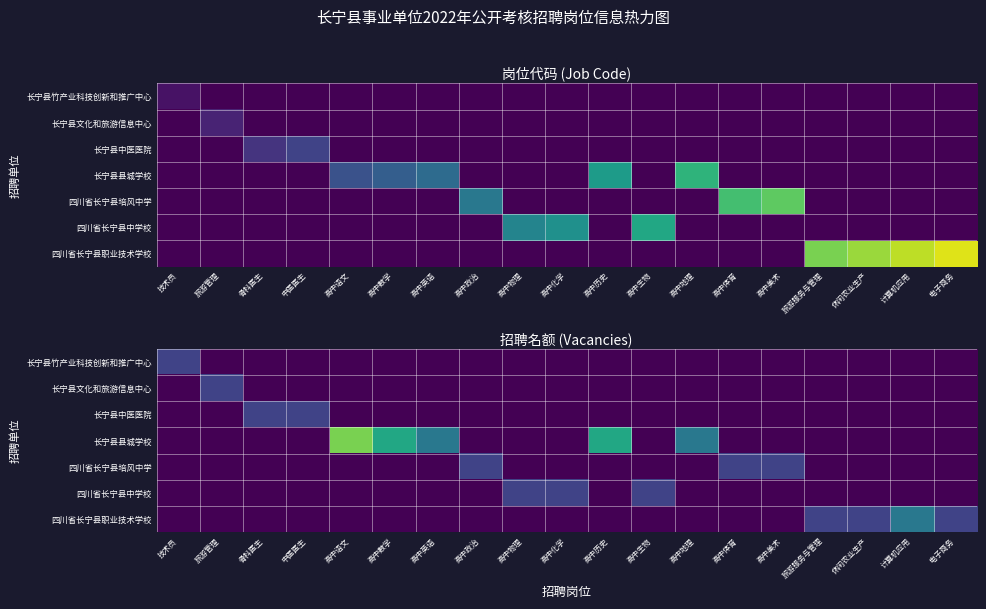

The 长宁县中医医院 series shows 1 at 中医医生. True or false?

True